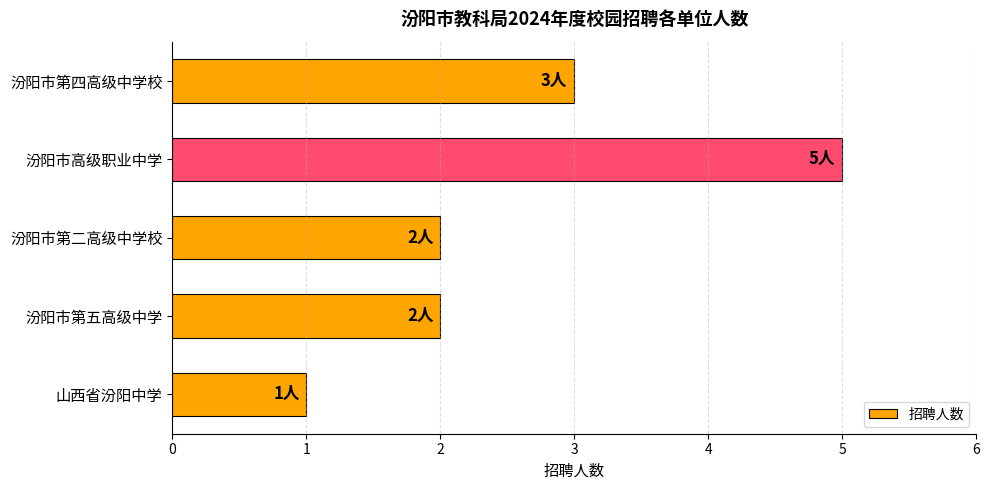

The chart shows a value of 2 at 山西省汾阳中学. True or false?

False